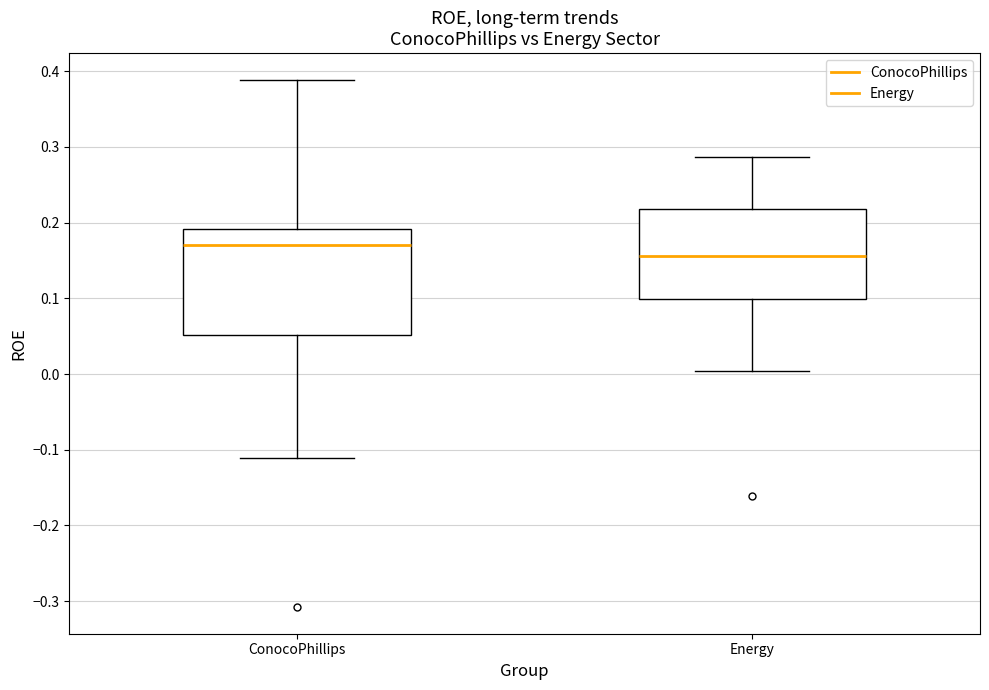

Reading left to right, transcribe this box plot: for each box, give where its median line is, the range the box spans, and where its two whiskers end, as read against the y-axis. The values are not printed on the chart, so give them approximately, as read against the axis.

ConocoPhillips: median 0.17, box 0.05 to 0.19, whiskers -0.11 to 0.39
Energy: median 0.16, box 0.10 to 0.22, whiskers 0.00 to 0.29